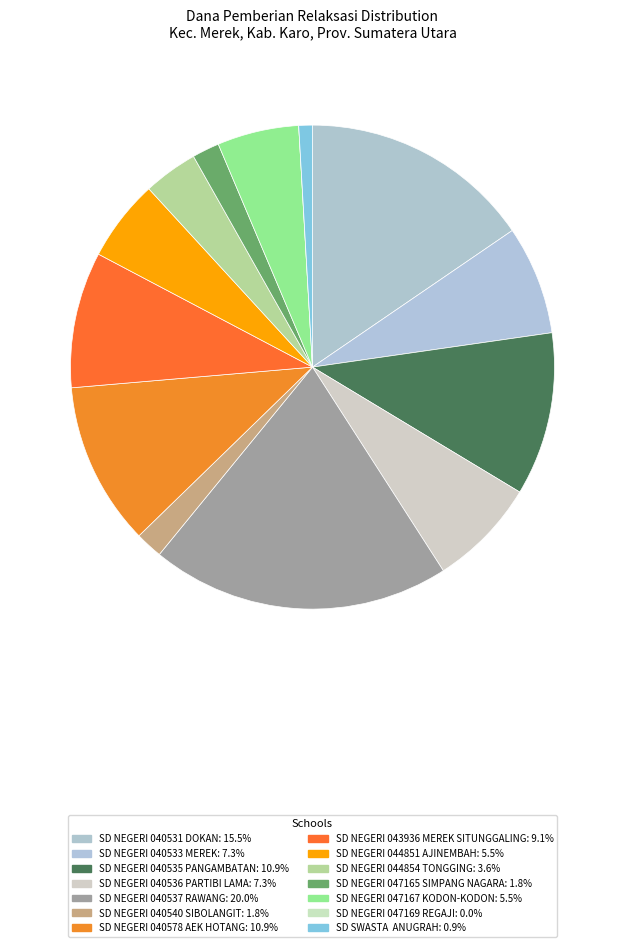

Rank the categories by value from highest to lowest.

SD NEGERI 040537 RAWANG, SD NEGERI 040531 DOKAN, SD NEGERI 040535 PANGAMBATAN, SD NEGERI 040578 AEK HOTANG, SD NEGERI 043936 MEREK SITUNGGALING, SD NEGERI 040533 MEREK, SD NEGERI 040536 PARTIBI LAMA, SD NEGERI 044851 AJINEMBAH, SD NEGERI 047167 KODON-KODON, SD NEGERI 044854 TONGGING, SD NEGERI 040540 SIBOLANGIT, SD NEGERI 047165 SIMPANG NAGARA, SD SWASTA  ANUGRAH, SD NEGERI 047169 REGAJI